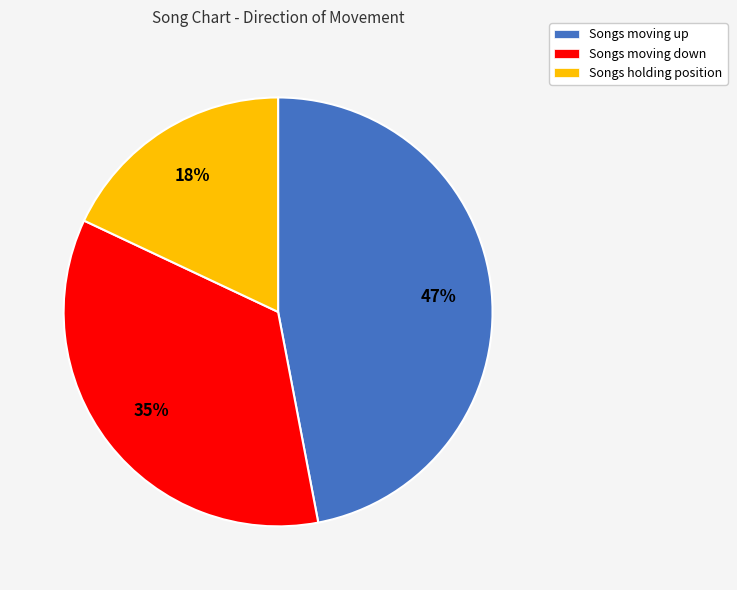

Count the number of slices in the pie.

3